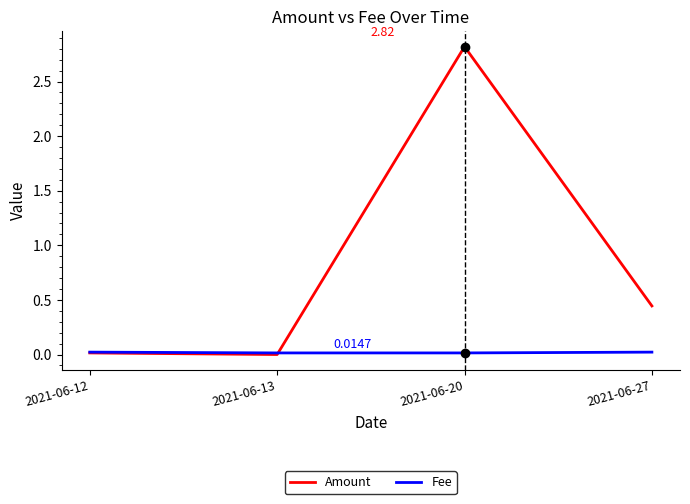

Rank the series by their average value, from highest to lowest.

Amount, Fee